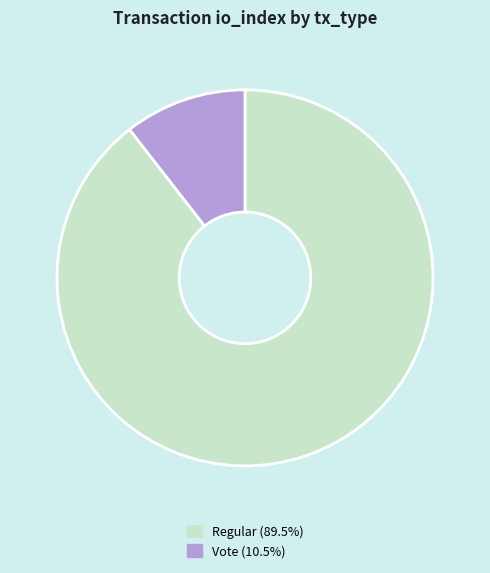

How many segments does this pie chart have?

2